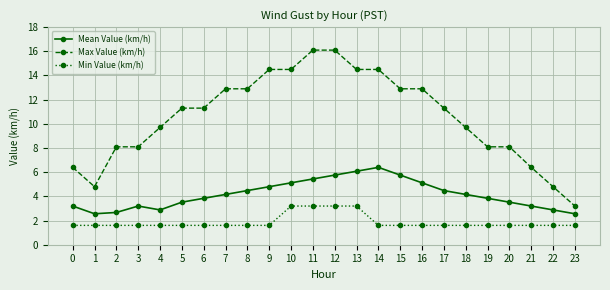

How many lines are shown in the chart?

3